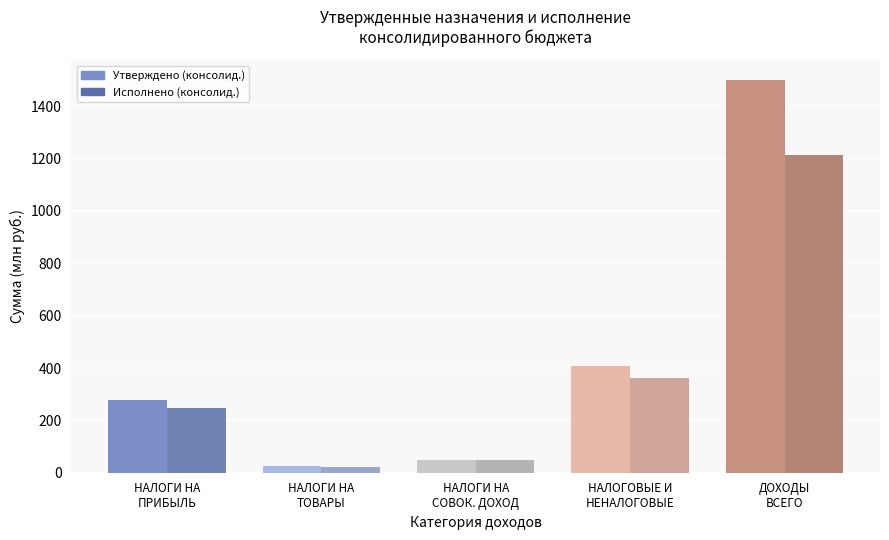

At how many categories does at least one series exceed 1390?

1